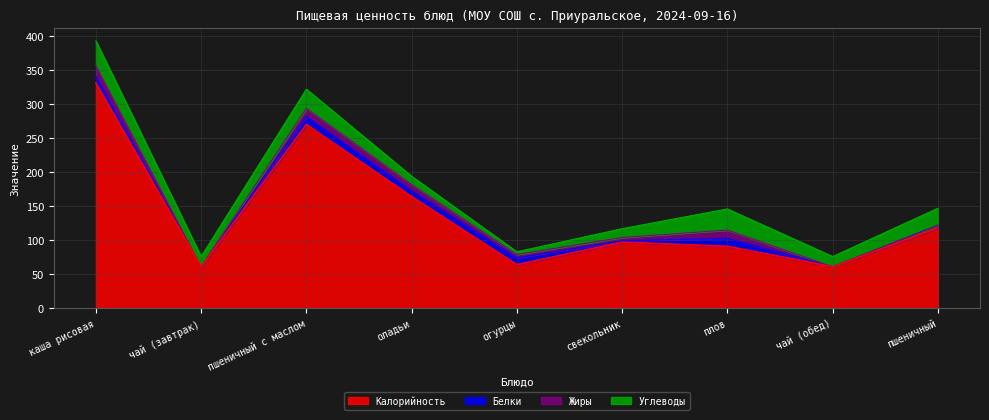

What is the difference between the maximum and minimum values in the Калорийность series?

270